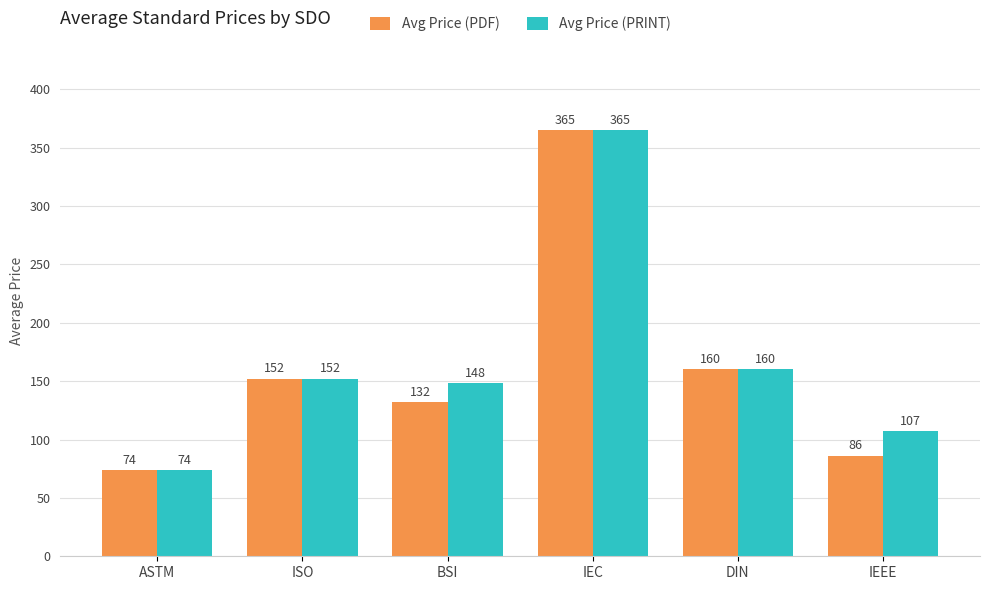

At which category does the chart reach its minimum across all series?

ASTM